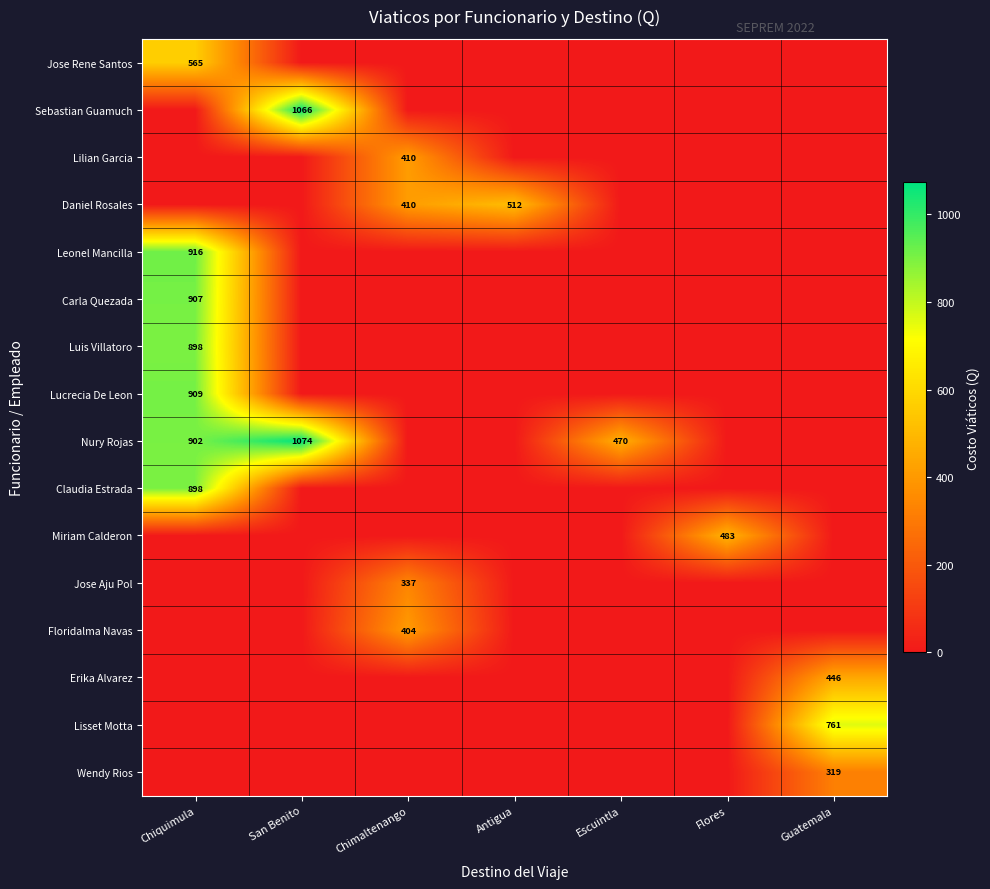

The value of Jose Aju Pol at Chimaltenango is 205. True or false?

False